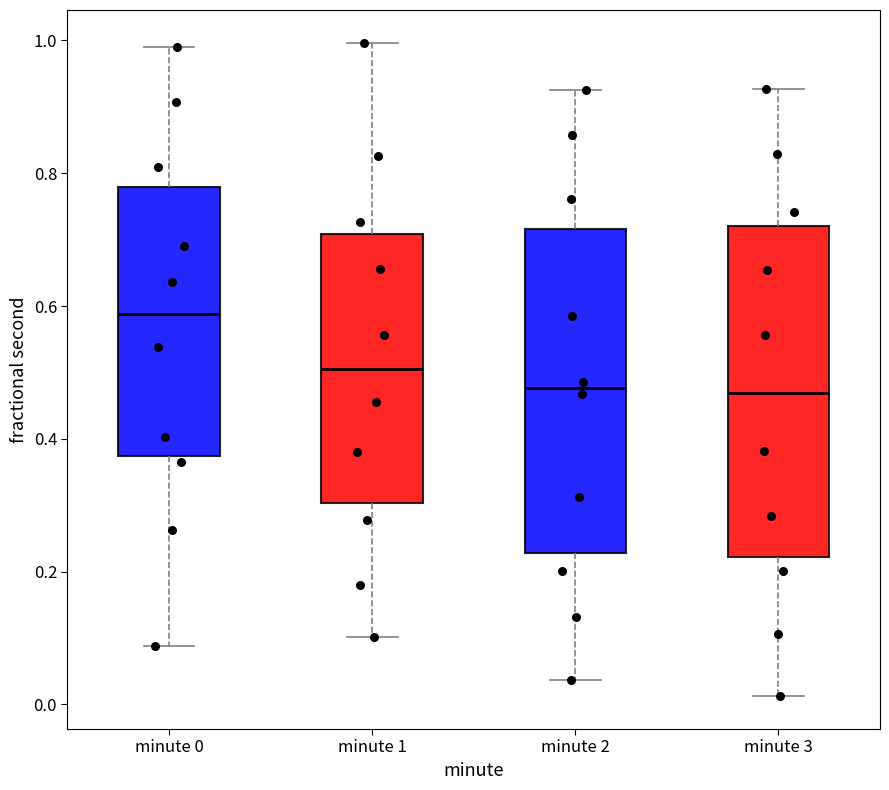

Reading left to right, transcribe this box plot: for each box, give where its median line is, the range the box spans, and where its two whiskers end, as read against the y-axis. The values are not printed on the chart, so give them approximately, as read against the axis.

minute 0: median 0.58, box 0.38 to 0.78, whiskers 0.08 to 1.00
minute 1: median 0.50, box 0.30 to 0.70, whiskers 0.10 to 1.00
minute 2: median 0.48, box 0.22 to 0.72, whiskers 0.04 to 0.92
minute 3: median 0.46, box 0.22 to 0.72, whiskers 0.02 to 0.92